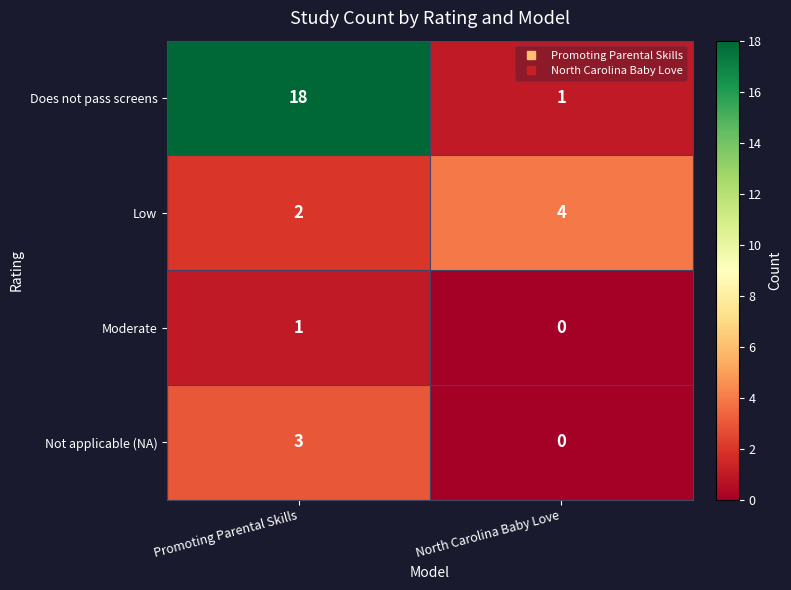

What is the sum of all Low values?

6